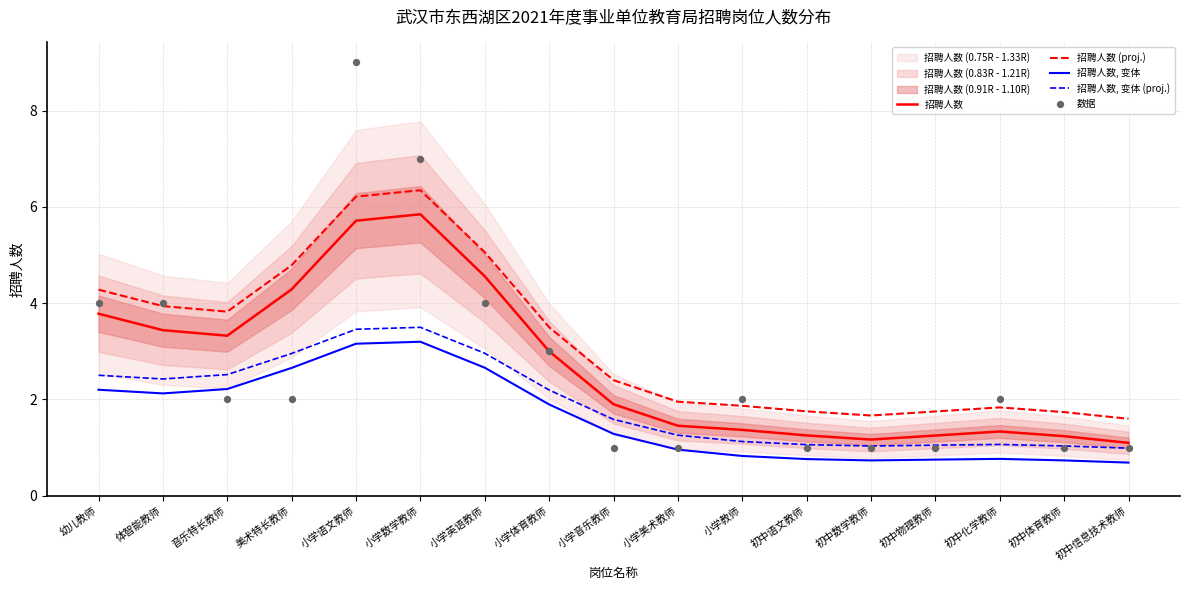

Which series contains the lowest Y value?

招聘人数, 变体